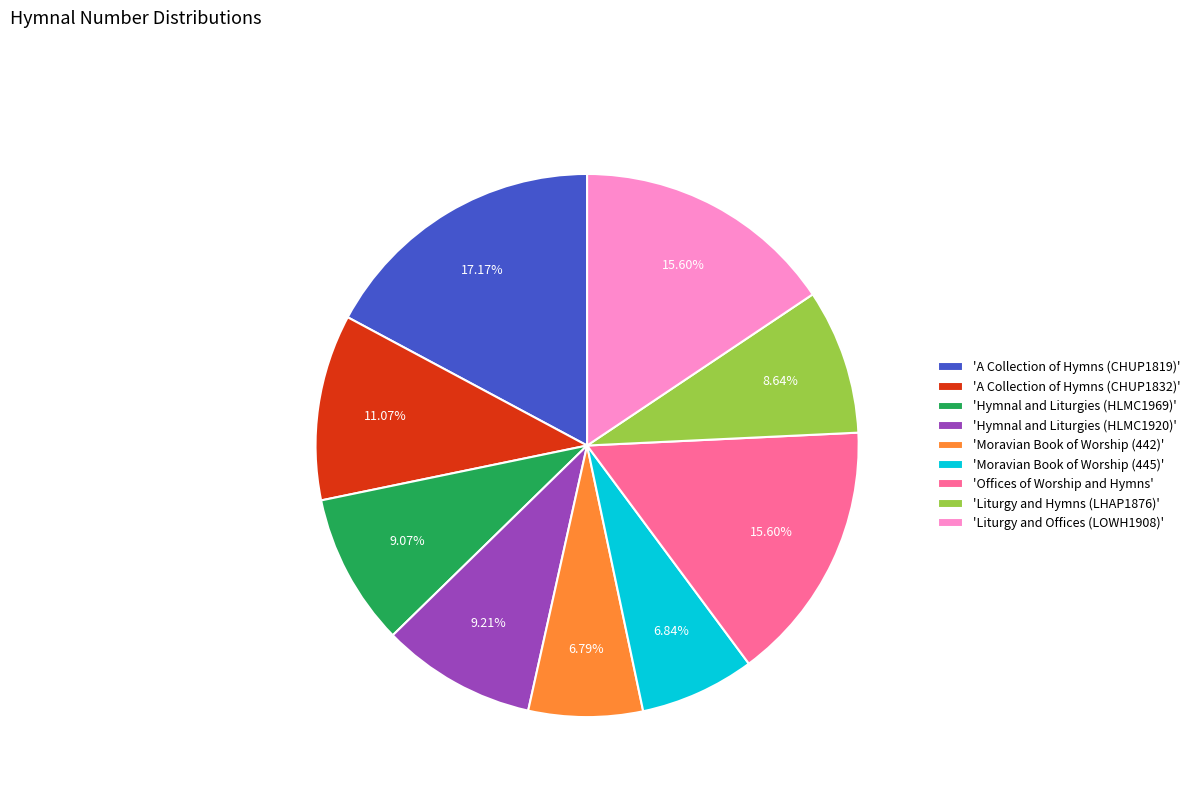

Between 'Hymnal and Liturgies (HLMC1969)' and 'Moravian Book of Worship (445)', which is larger?

'Hymnal and Liturgies (HLMC1969)'